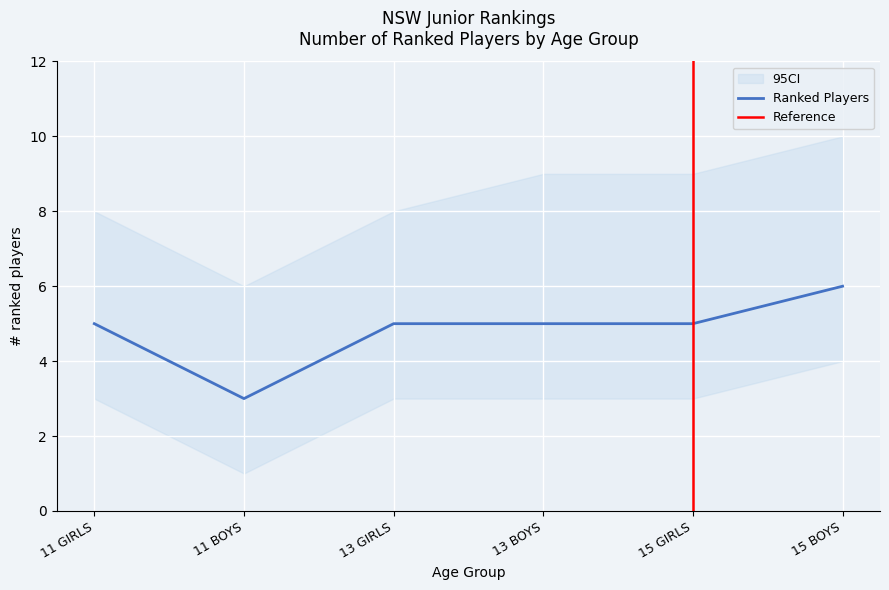

What is the sum of all CI_upper values?

50